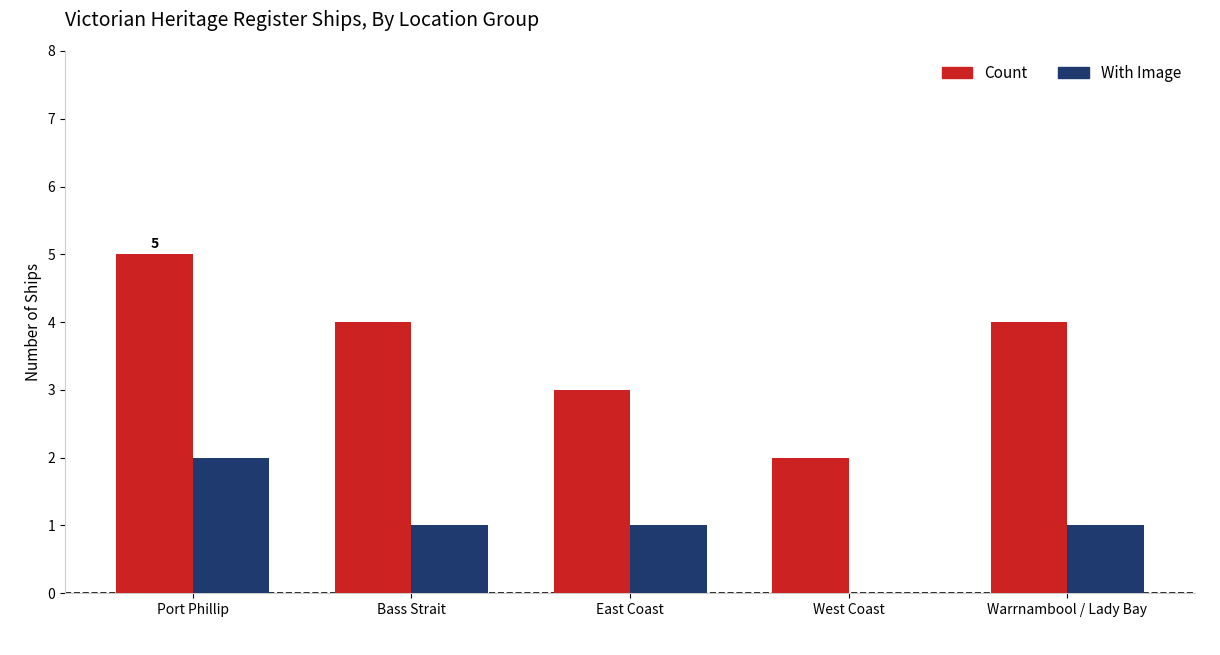

Is it true that With Image equals 2 at Bass Strait?

False